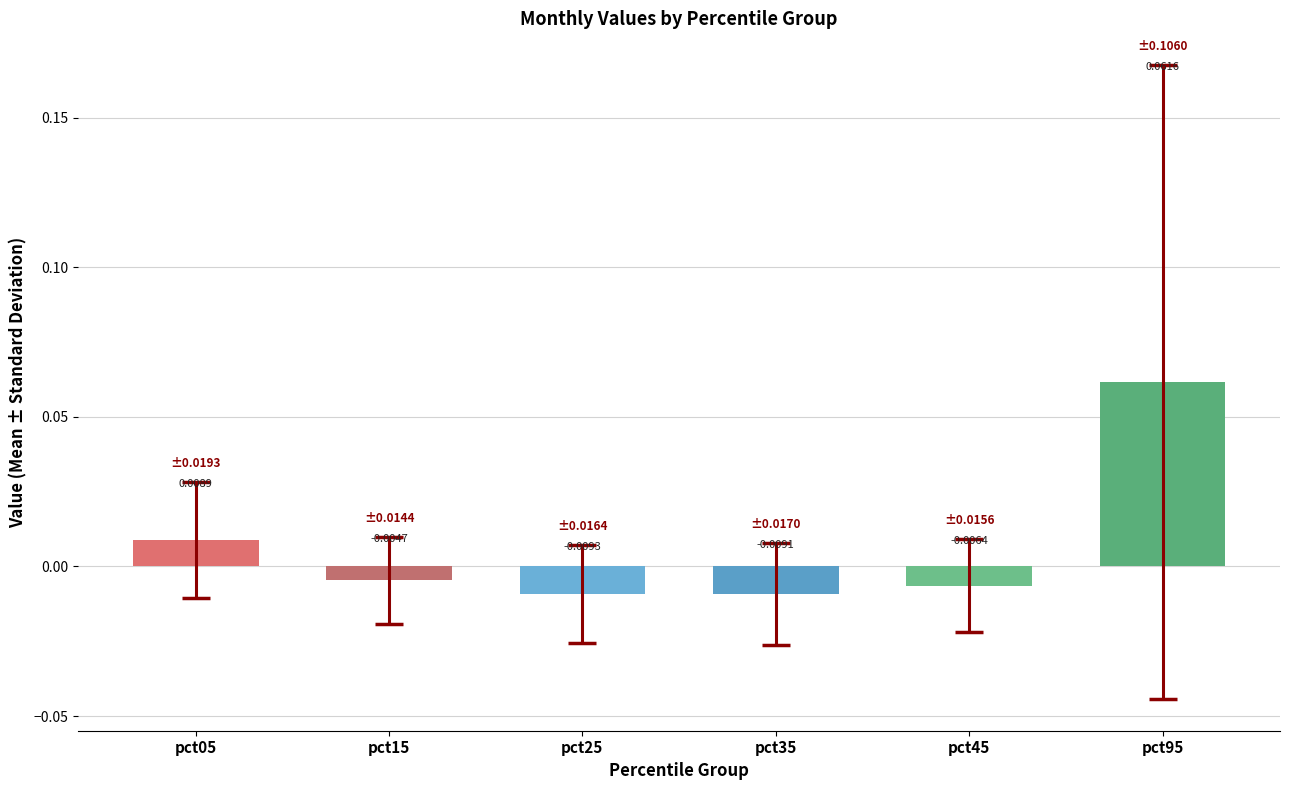

List the labels in order of value, largest first.

pct95, pct05, pct15, pct45, pct35, pct25